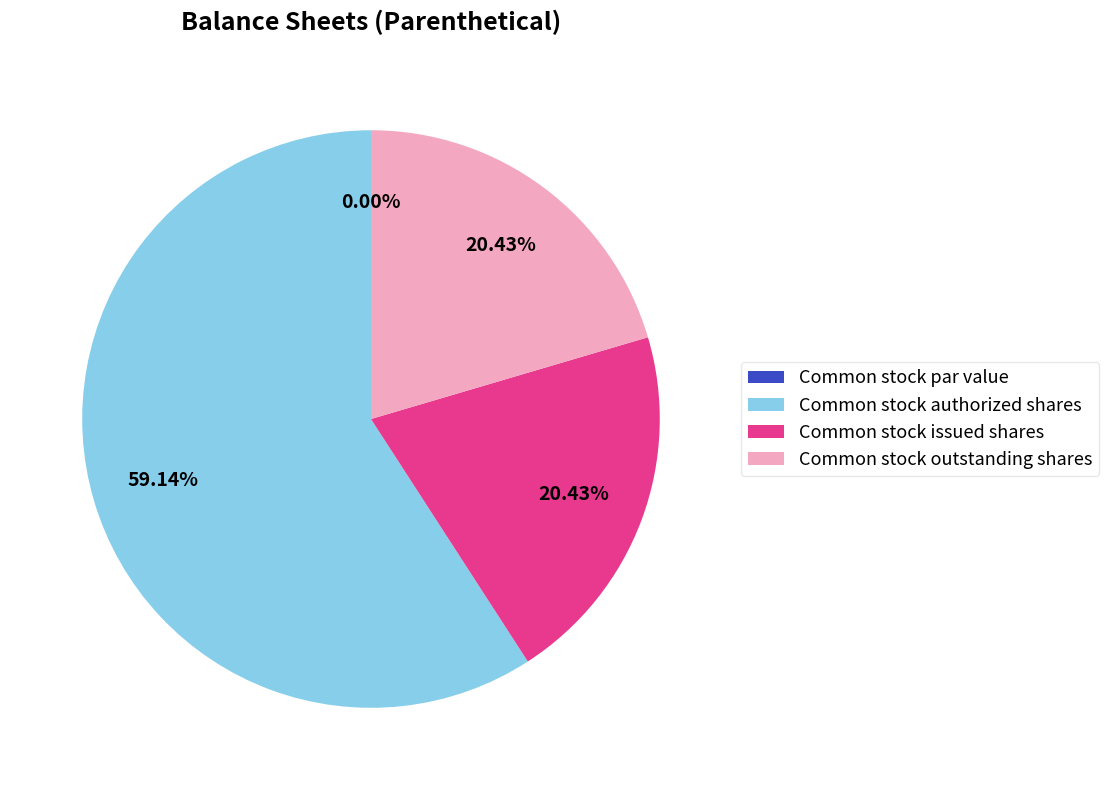

Count the number of slices in the pie.

4